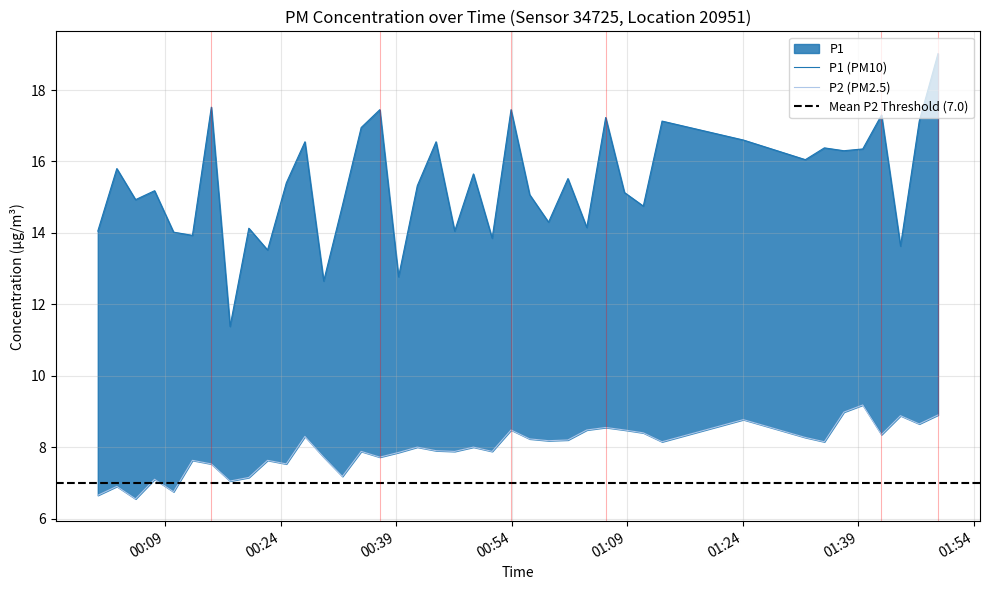

Is the value of P2 at 01:54 greater than the value of P1 at 28?

No